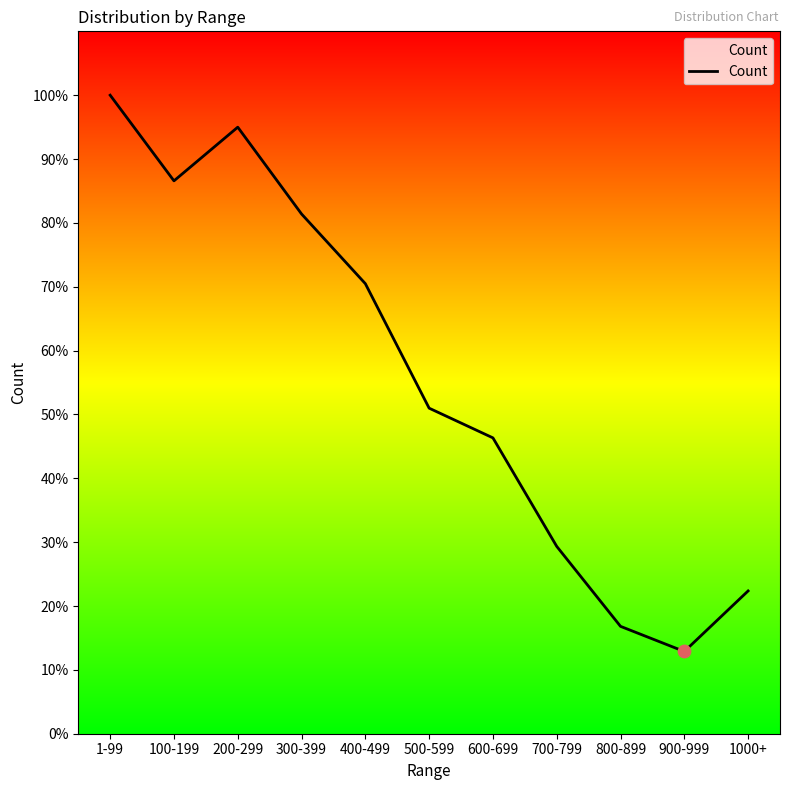

What is the ratio of the value at 500-599 to the value at 700-799?

1.7